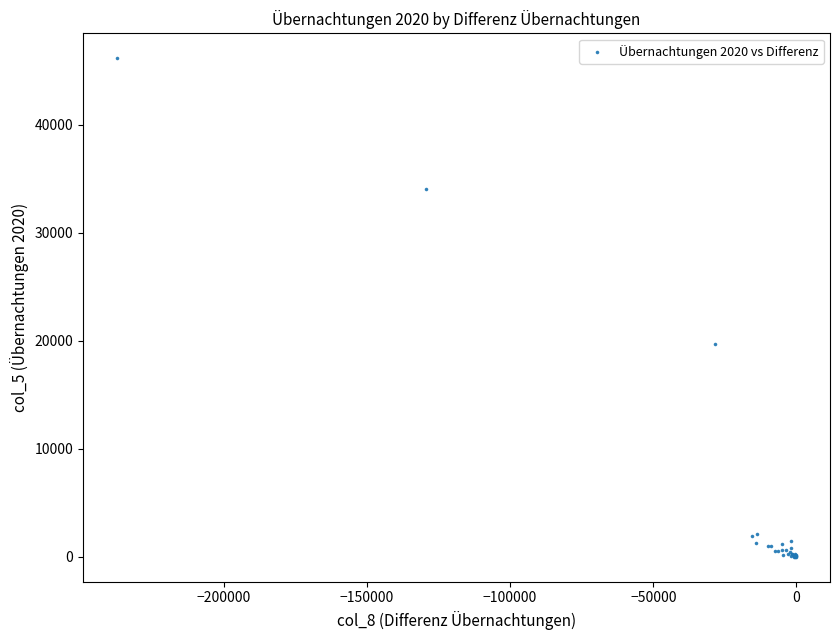

What Y value in the scatter plot is closest to 23089?

19681